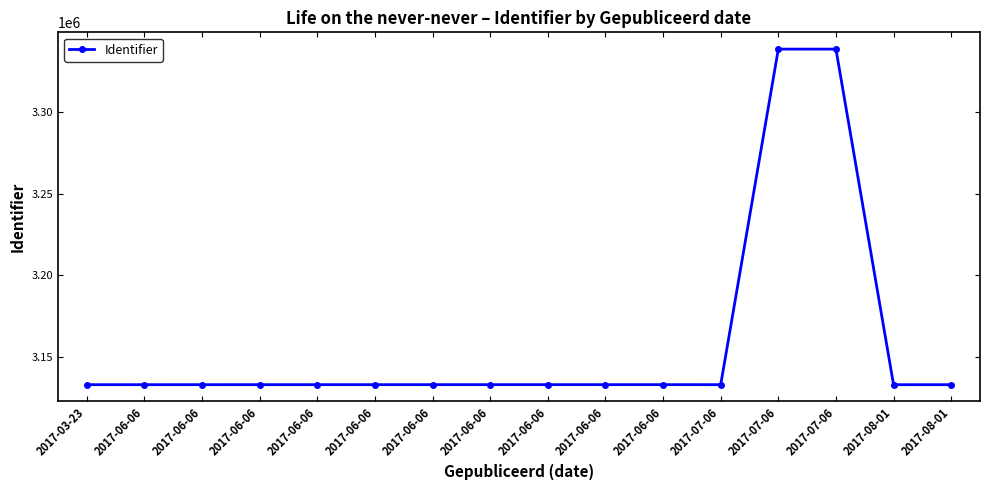

Reading right to left, extract all data points from this chart.

3133131	3133130	3338406	3338405	3133140	3133155	3133153	3133151	3133149	3133148	3133147	3133146	3133145	3133137	3133133	3133136